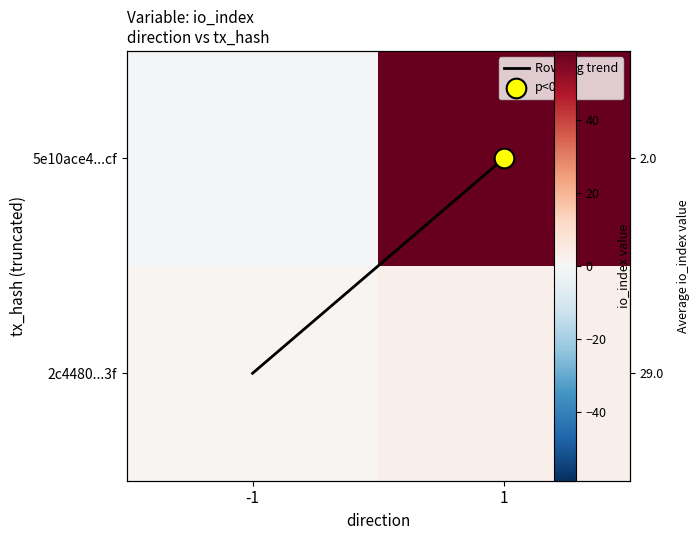

Rank the categories by 2c4480...3f value from lowest to highest.

-1, 1